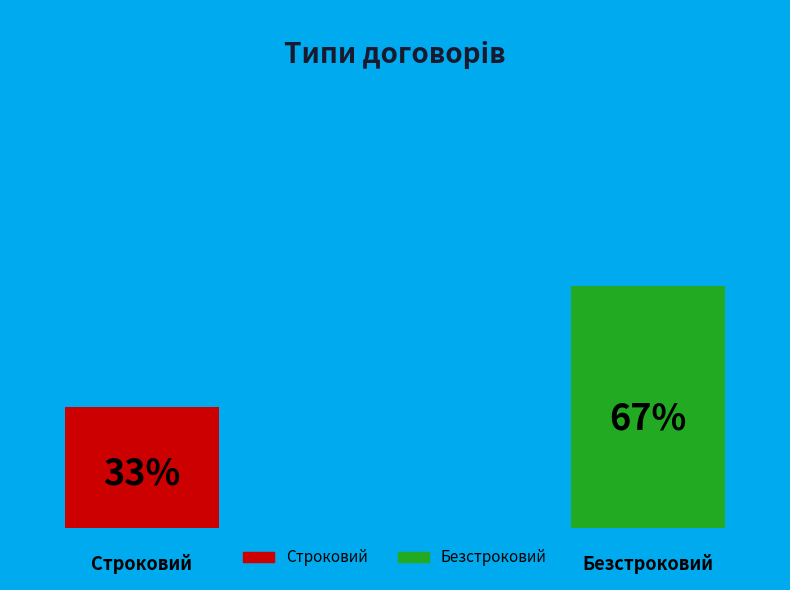

Which slice is the smallest?

Строковий